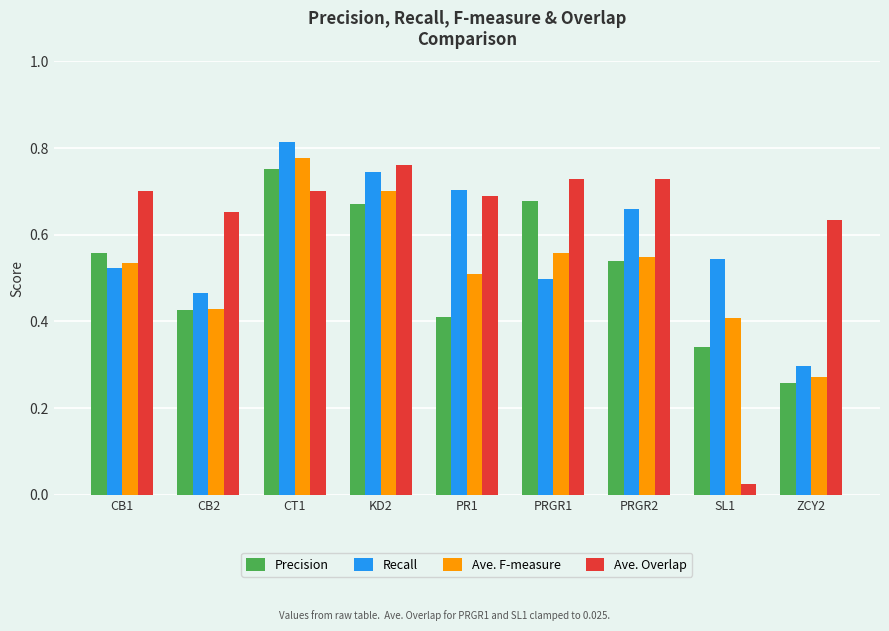

Which series has the largest total across all categories?

Ave. Overlap